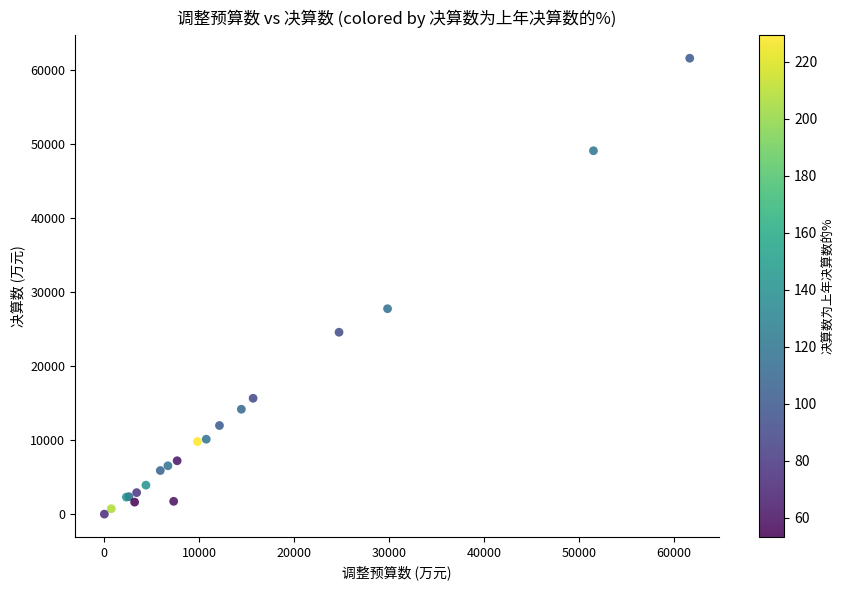

What Y value in the scatter plot is closest to 30833?

27787